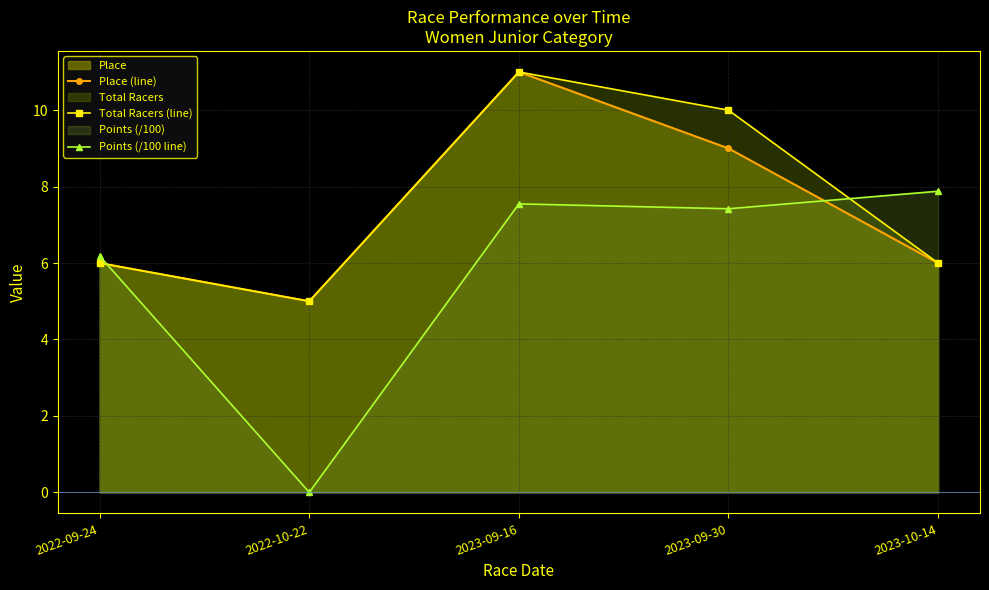

What is the average value of the Total Racers (line) series?

7.6